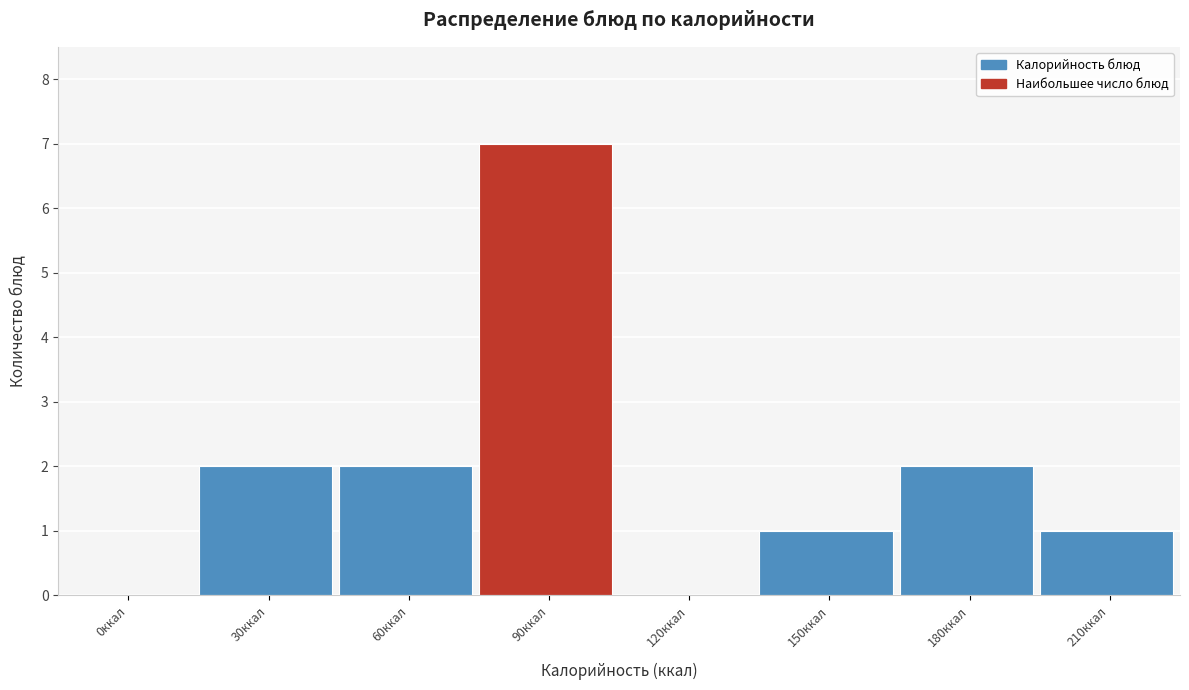

Reading left to right, transcribe all the data shown in this chart.

0ккал=0	30ккал=2	60ккал=2	90ккал=7	120ккал=0	150ккал=1	180ккал=2	210ккал=1